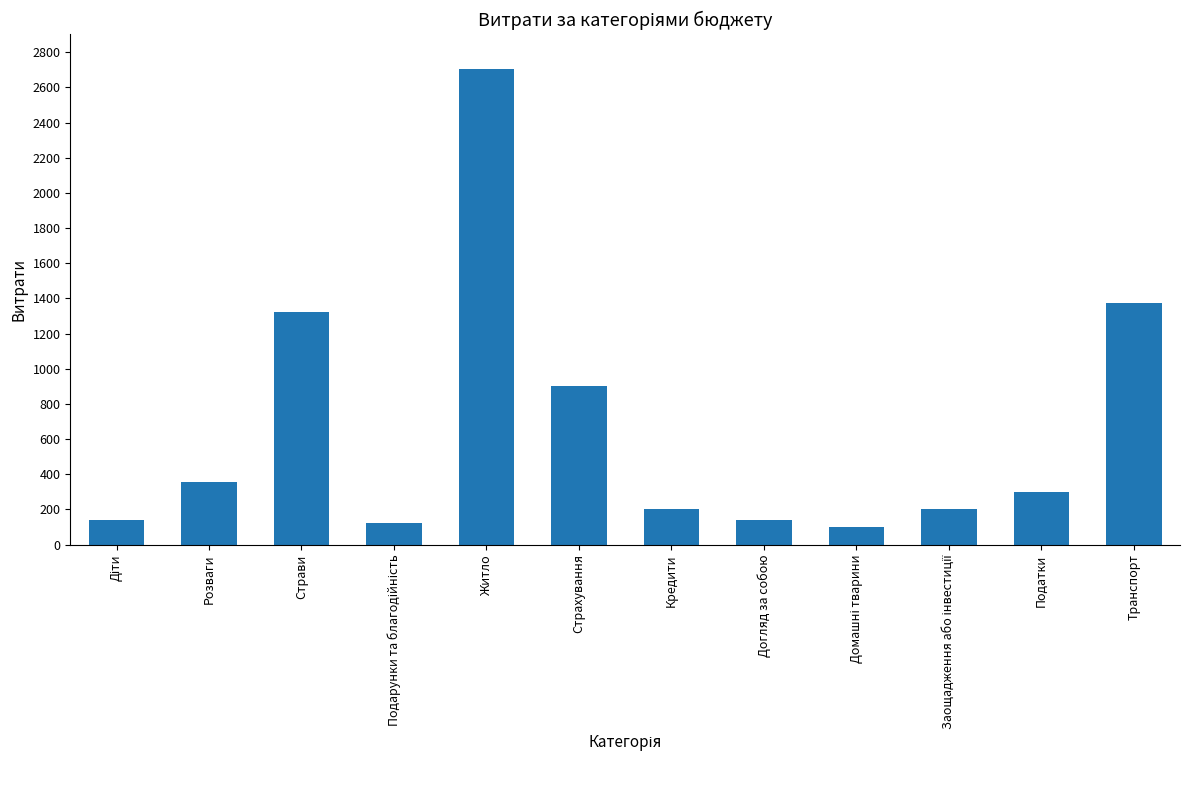

What is the approximate value at Догляд за собою?

140